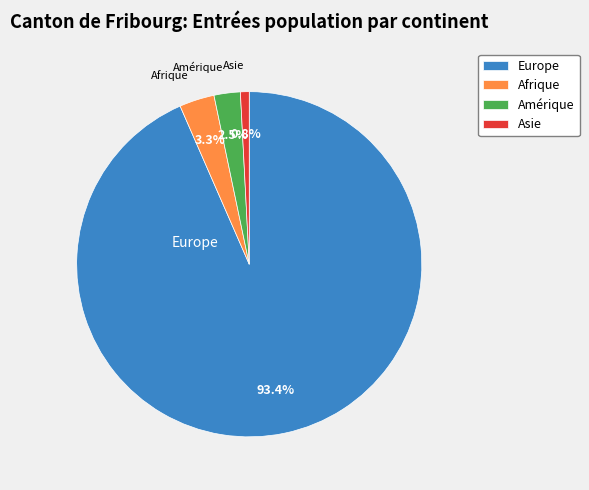

Does any single category account for the majority?

Yes